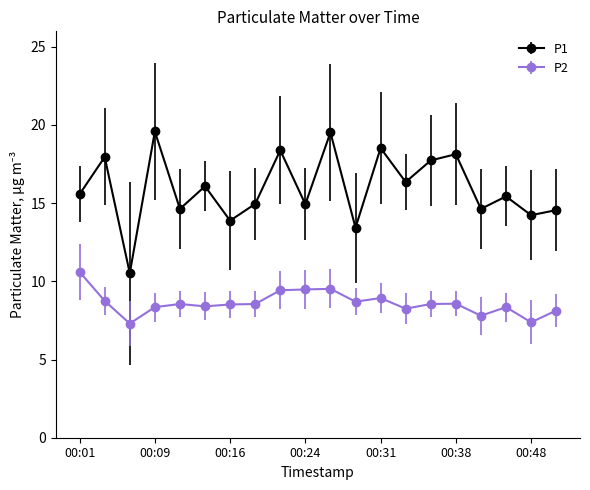

List the series in order of their peak value, highest first.

P1, P2